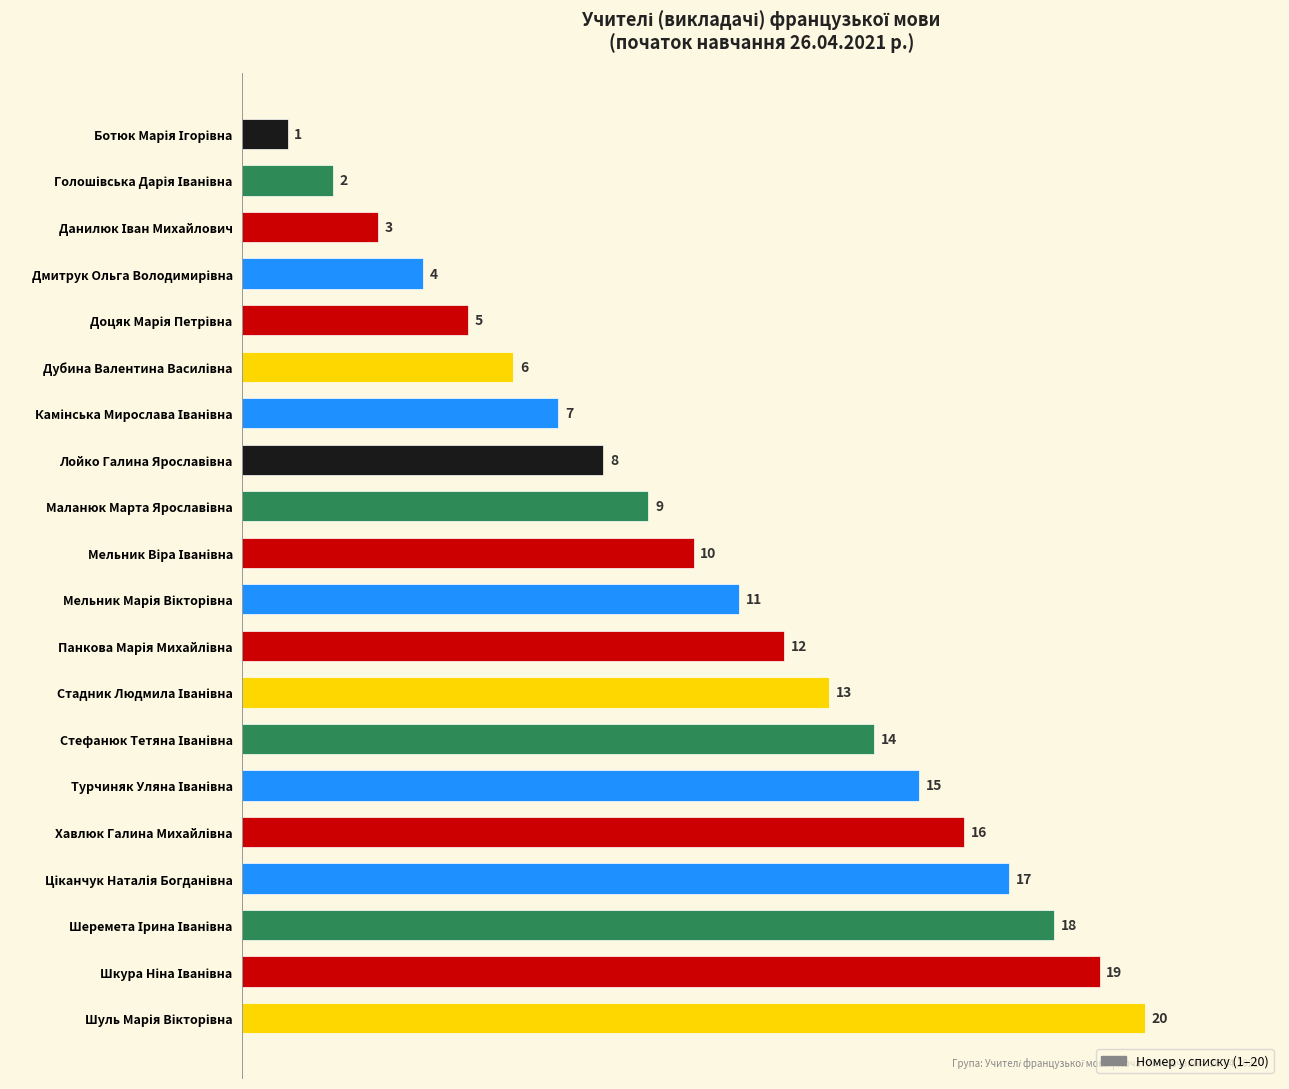

What is the sum of all values?

210